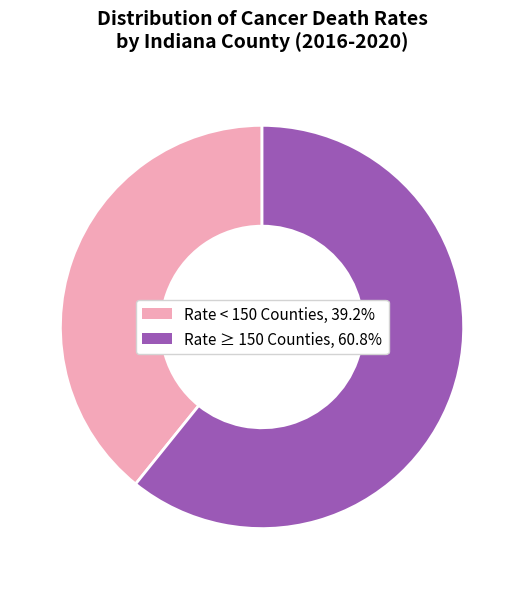

Does any single category account for the majority?

Yes